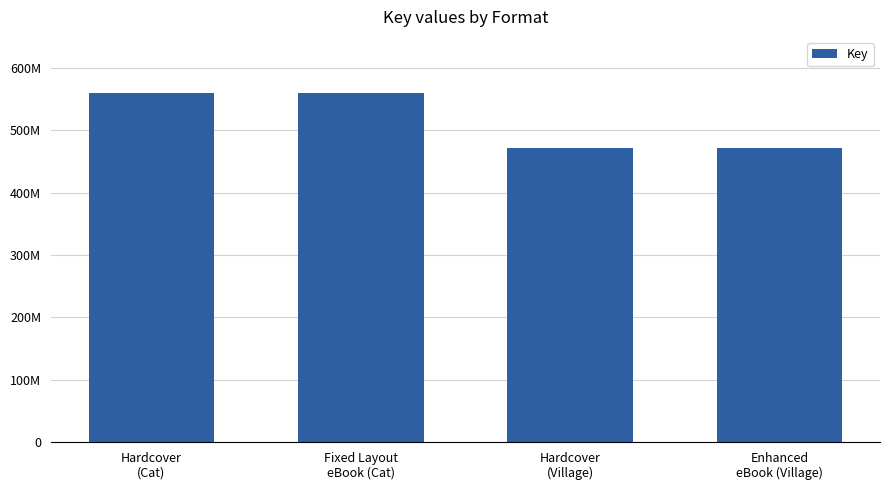

Does the chart contain any negative values?

No